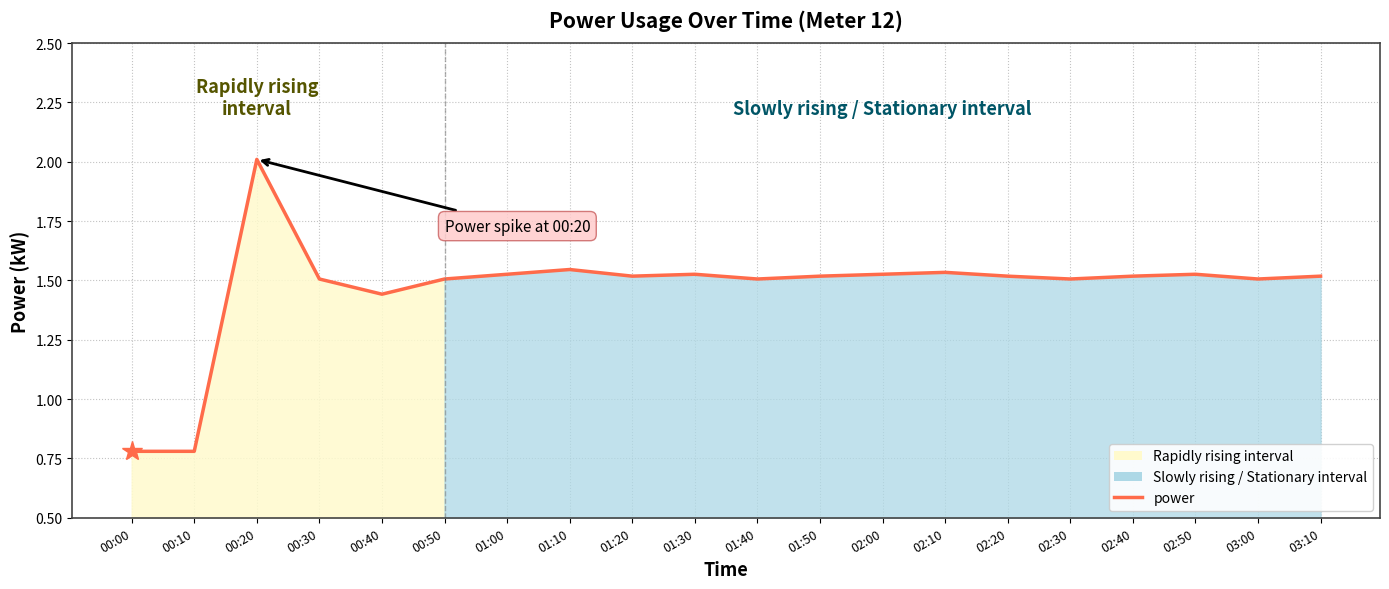

Which category has the lowest value across all series?

00:00